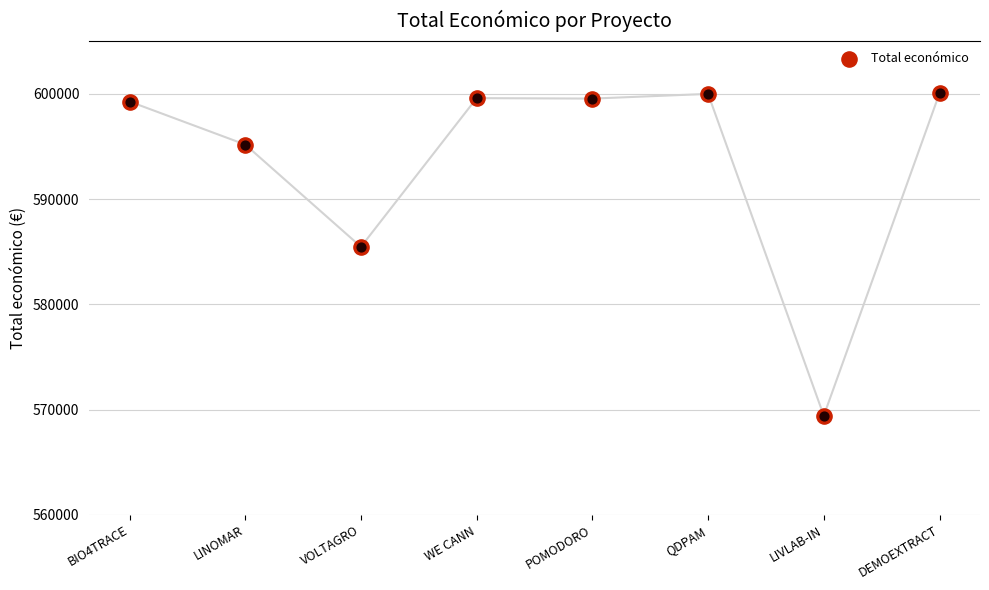

Which has a higher value, LINOMAR or VOLTAGRO?

LINOMAR